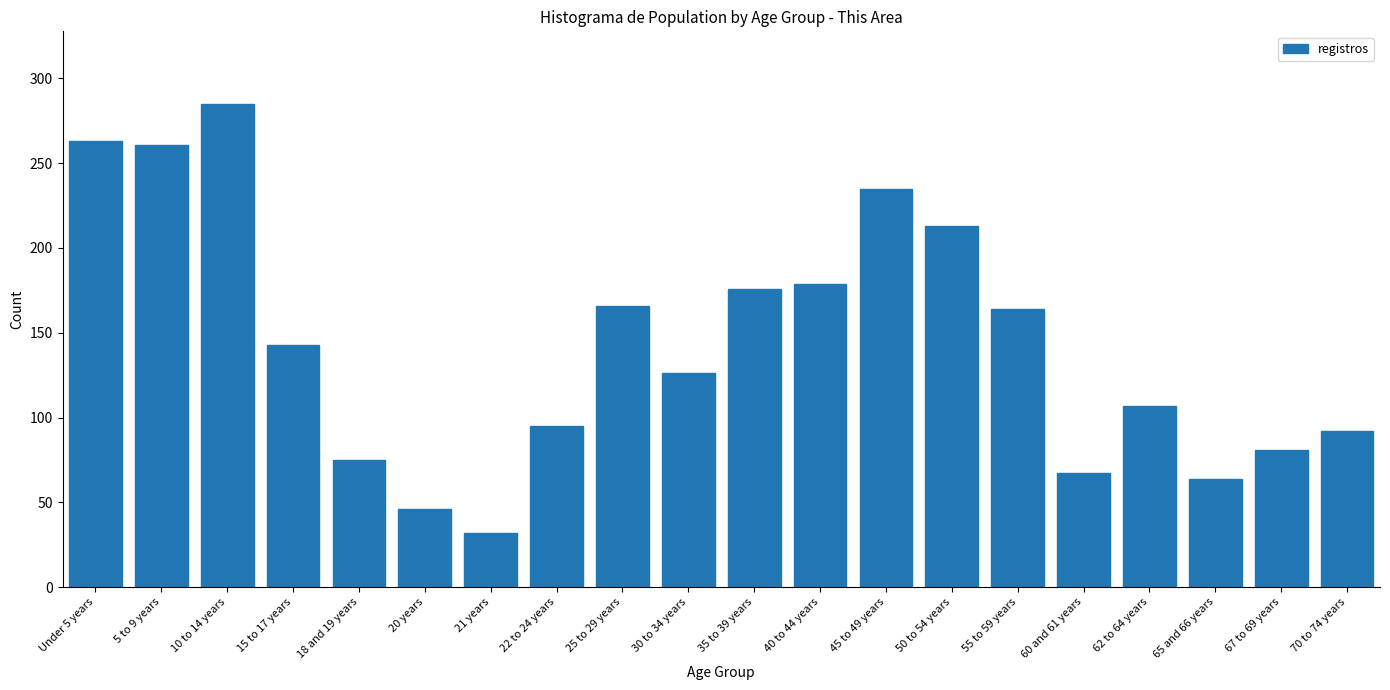

Reading left to right, transcribe all the data shown in this chart.

Under 5 years=263	5 to 9 years=261	10 to 14 years=285	15 to 17 years=143	18 and 19 years=75	20 years=46	21 years=32	22 to 24 years=95	25 to 29 years=166	30 to 34 years=126	35 to 39 years=176	40 to 44 years=179	45 to 49 years=235	50 to 54 years=213	55 to 59 years=164	60 and 61 years=67	62 to 64 years=107	65 and 66 years=64	67 to 69 years=81	70 to 74 years=92